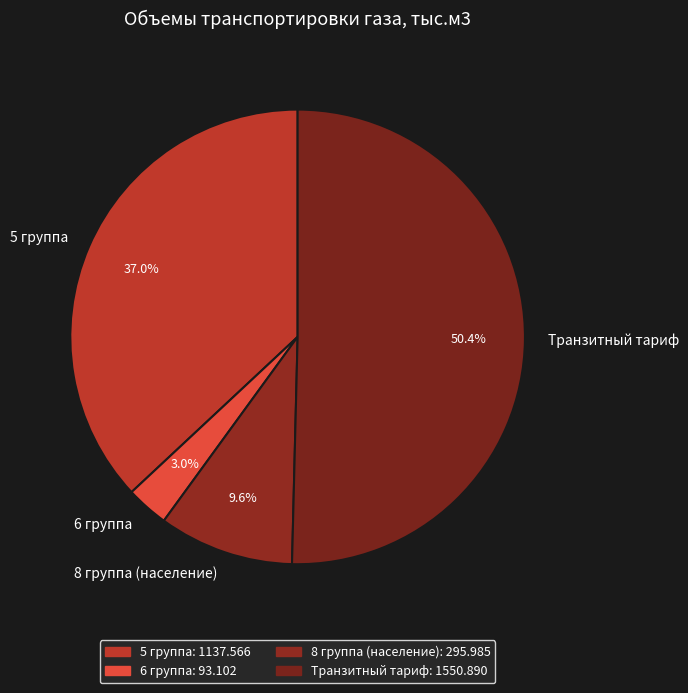

What percentage is NOT represented by 8 группа (население)?

90.4%